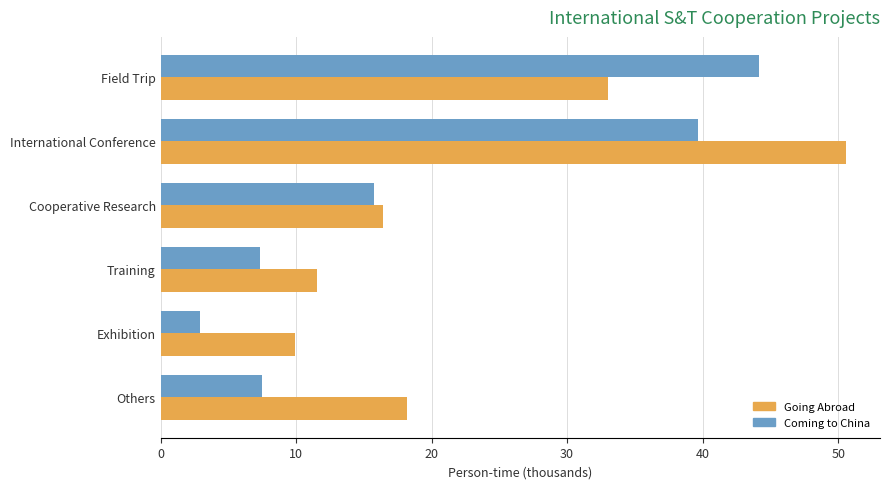

Where is Coming to China nearest to the value 23?

Cooperative Research